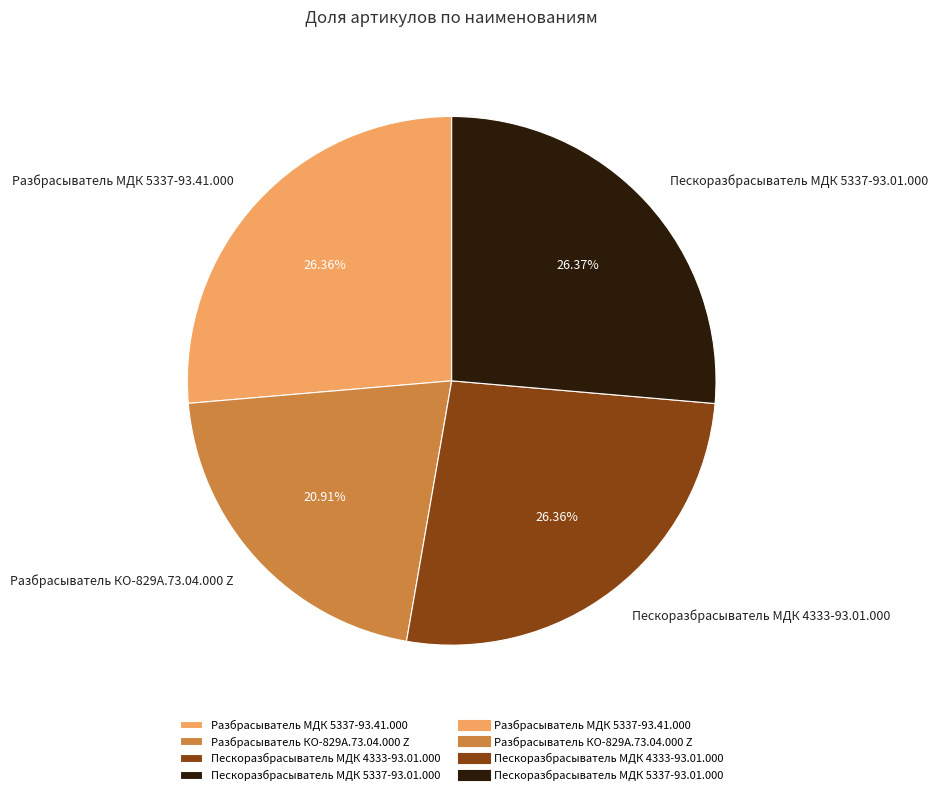

Approximately how many times larger is the value at Разбрасыватель МДК 5337-93.41.000 compared to Пескоразбрасыватель МДК 4333-93.01.000?

1.0